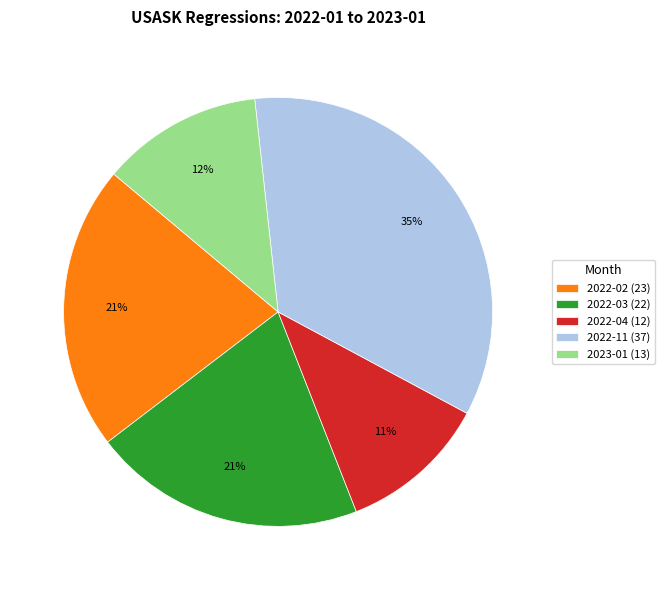

Which category has the smallest portion of the pie?

2022-04 (12)